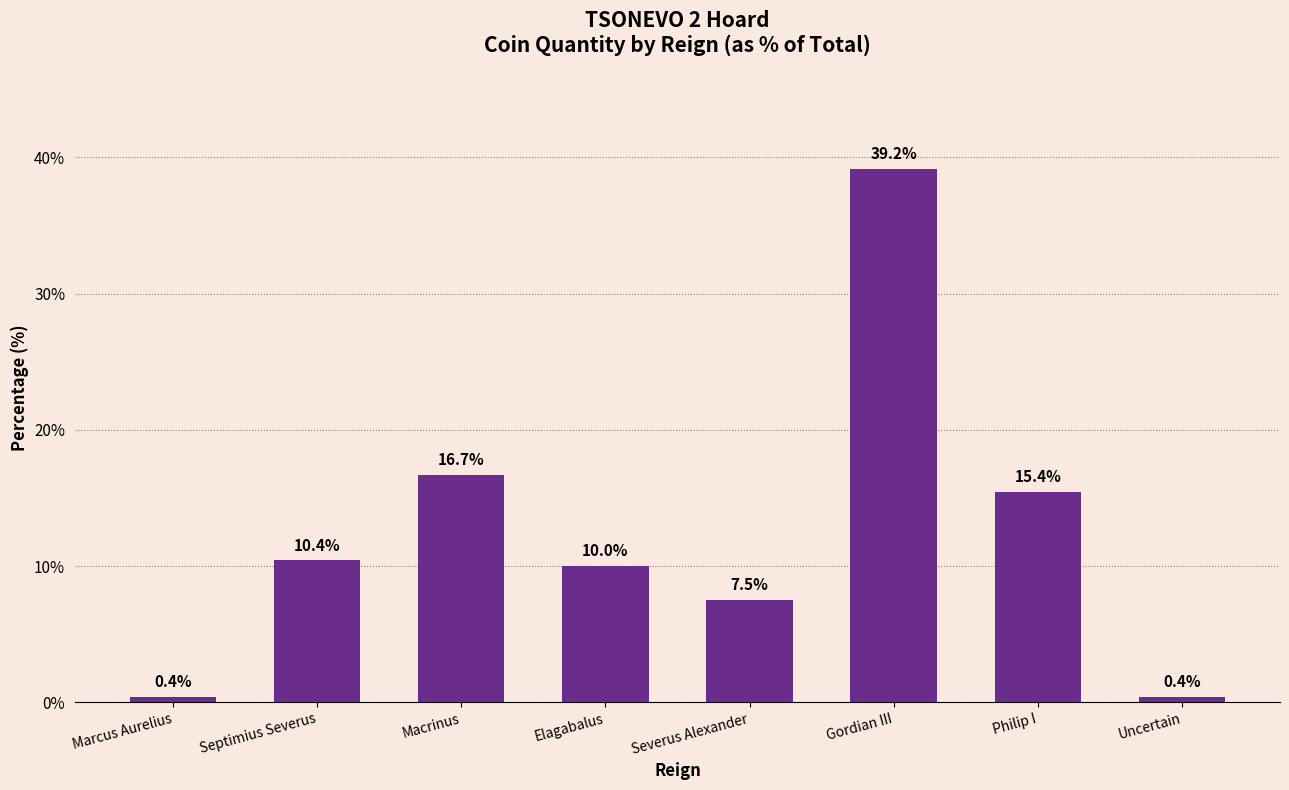

What is the minimum value shown in the chart?

0.4